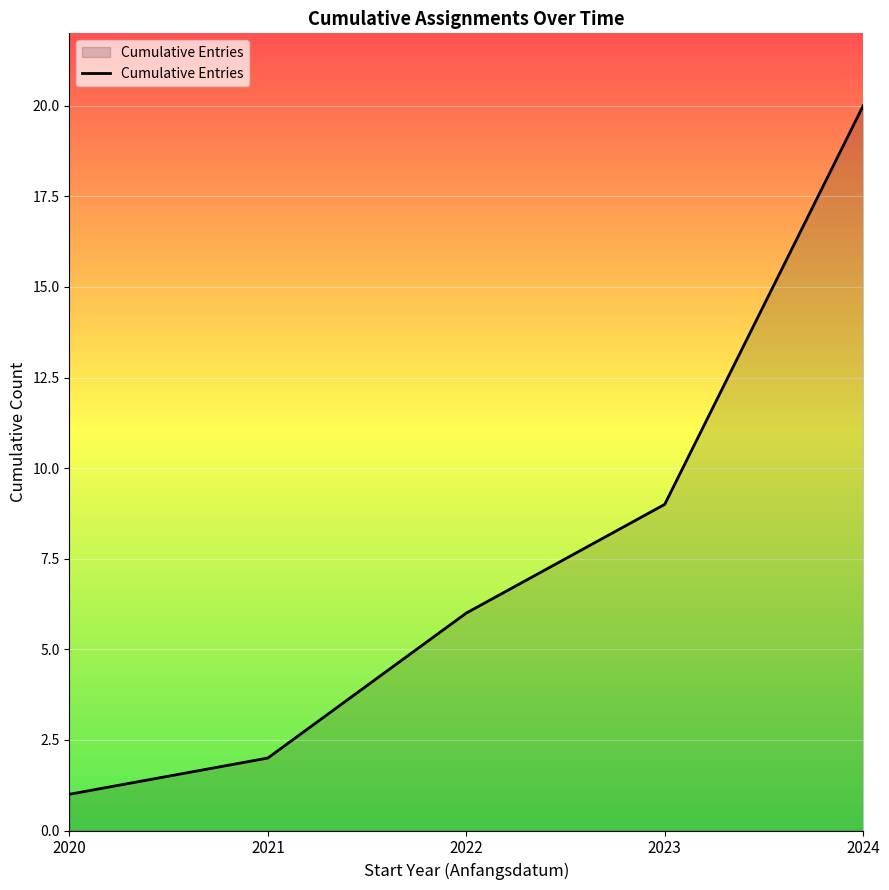

What is the smallest value displayed?

1